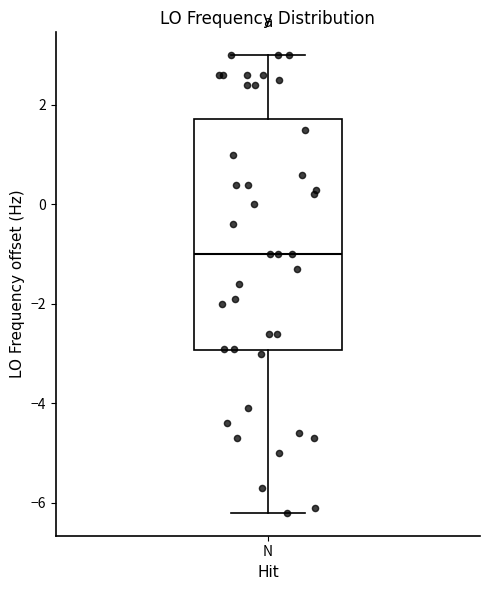

Where does the lower whisker of the box for N end on the y-axis? The values are not printed on the chart, so give them approximately, as read against the axis.

-6.2